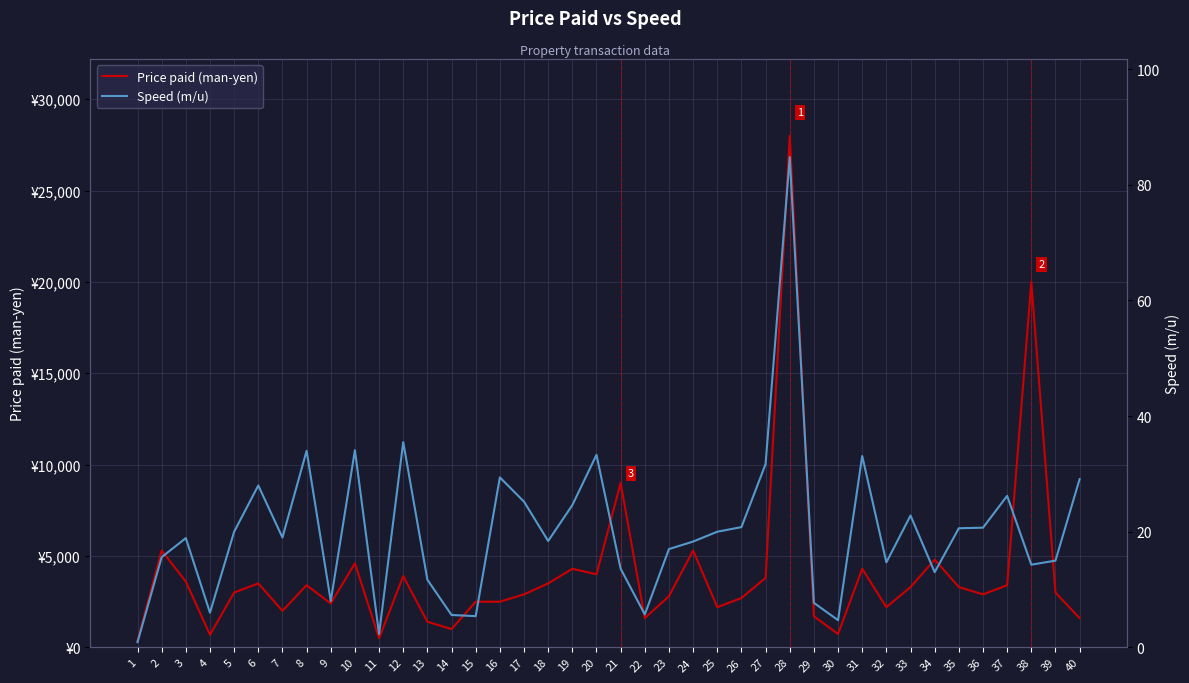

How many series are shown in this chart?

2